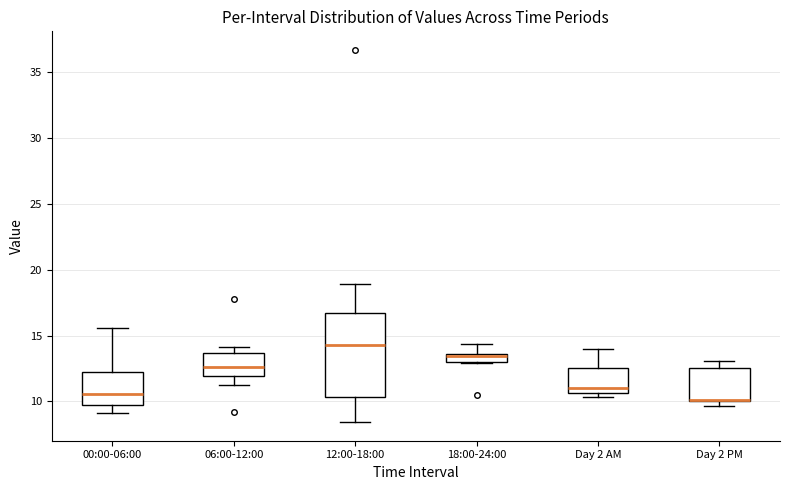

Where is the upper edge of the box for Day 2 PM on the y-axis? The values are not printed on the chart, so give them approximately, as read against the axis.

12.5